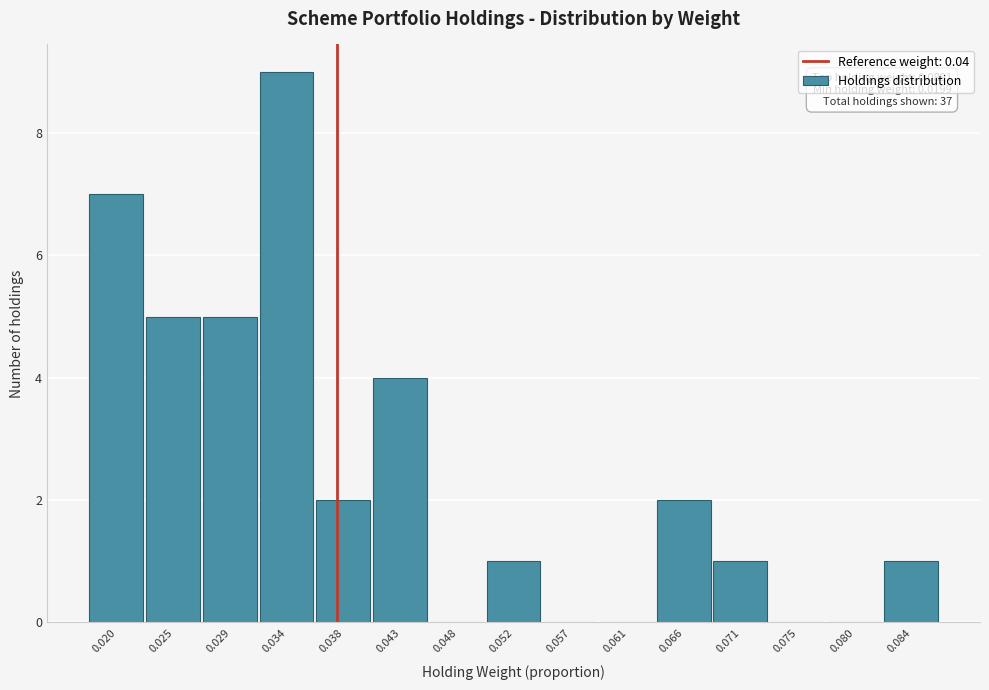

Reading left to right, what are all the values shown in this chart?

0.020=7	0.025=5	0.029=5	0.034=9	0.038=2	0.043=4	0.048=0	0.052=1	0.057=0	0.061=0	0.066=2	0.071=1	0.075=0	0.080=0	0.084=1